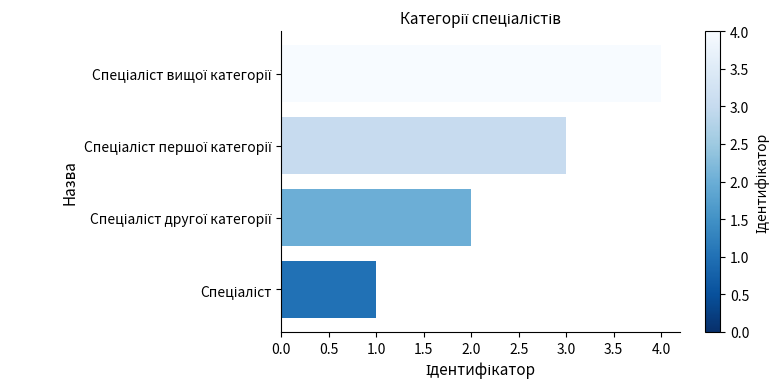

What is the difference between the maximum and minimum values?

3